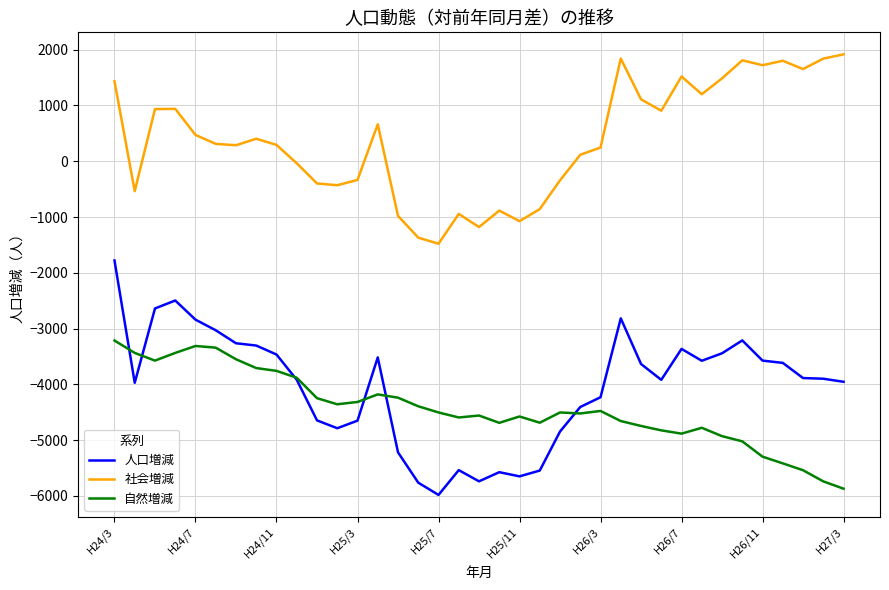

Which series has the widest spread of values?

人口増減